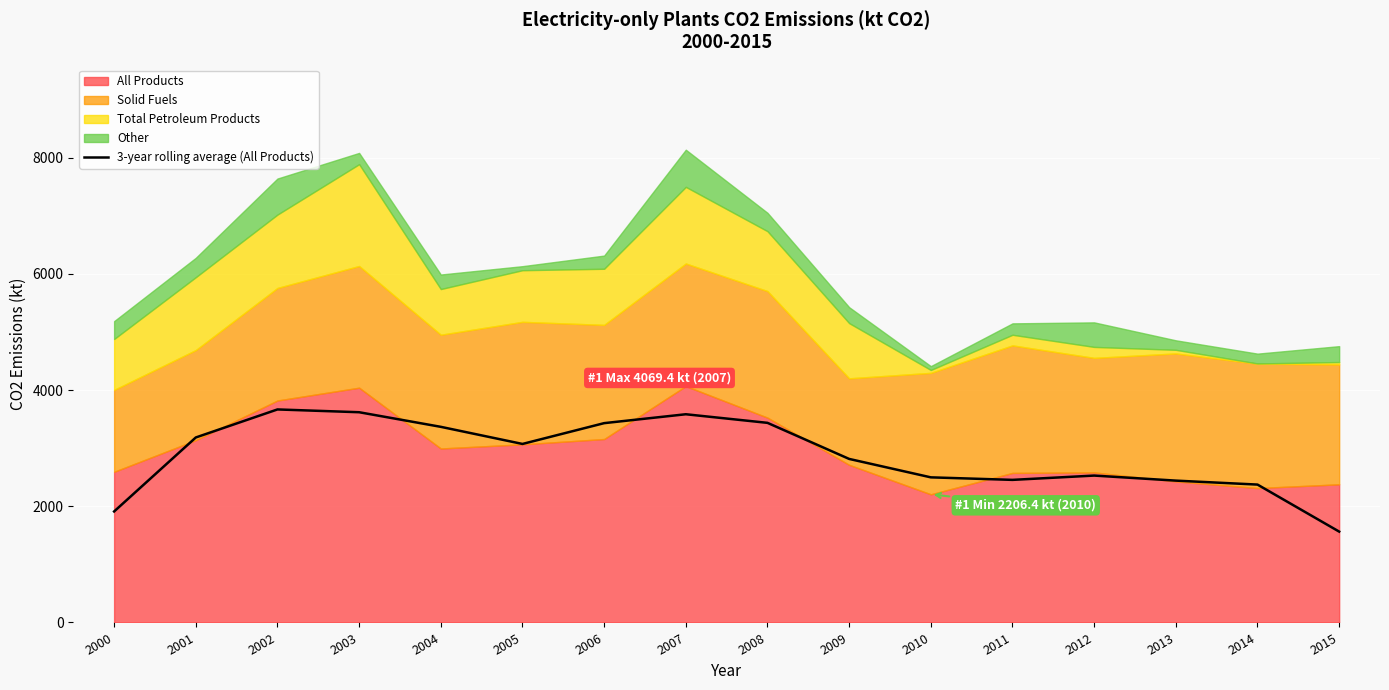

What is the difference between the values at 2004 and 2003?

251.4